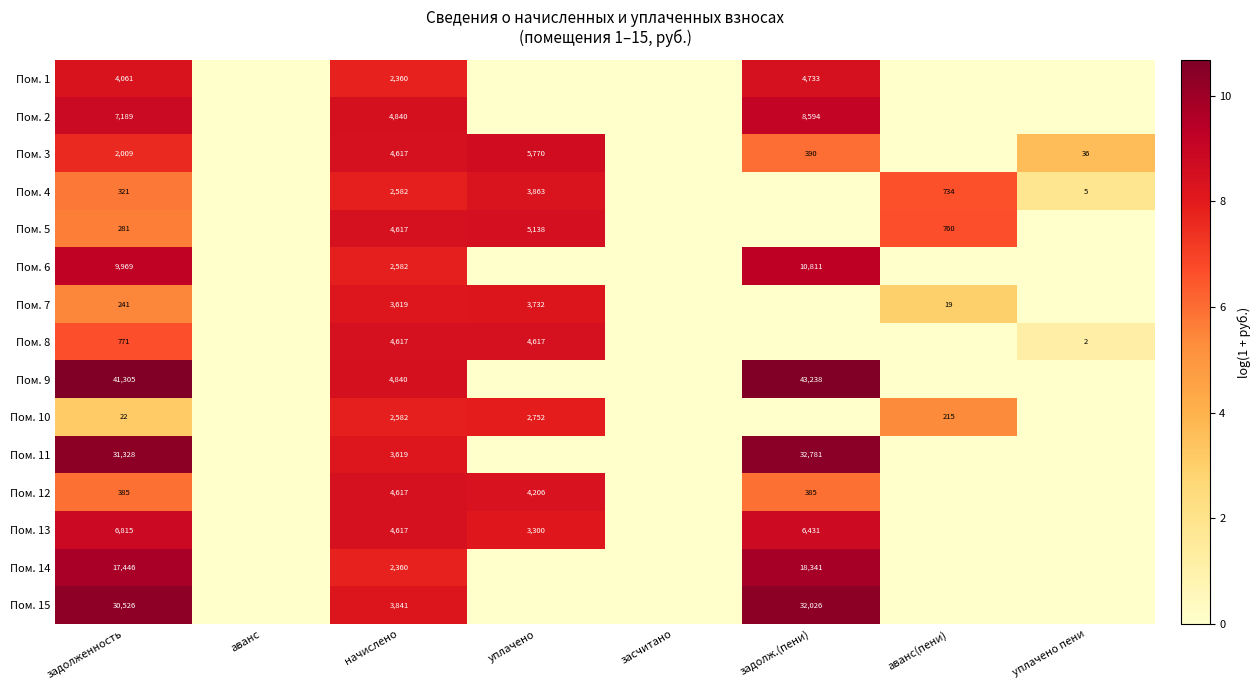

How many data points does each series have?

8